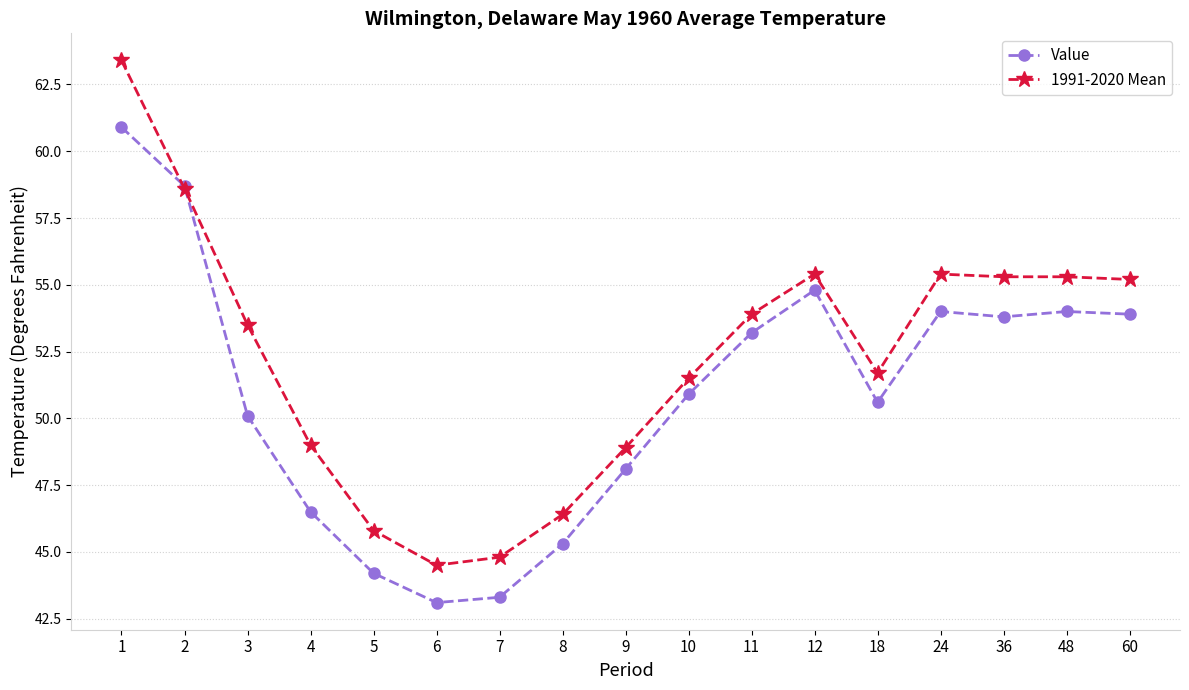

True or false: Value has more than 0 points higher than both neighbors.

True